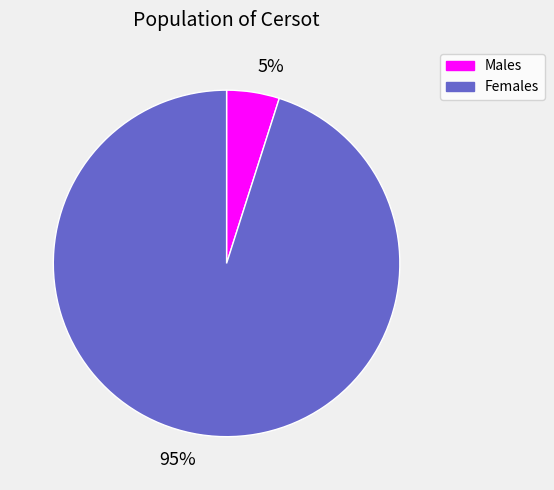

Do 5% and 95% together represent more than half of the pie?

Yes